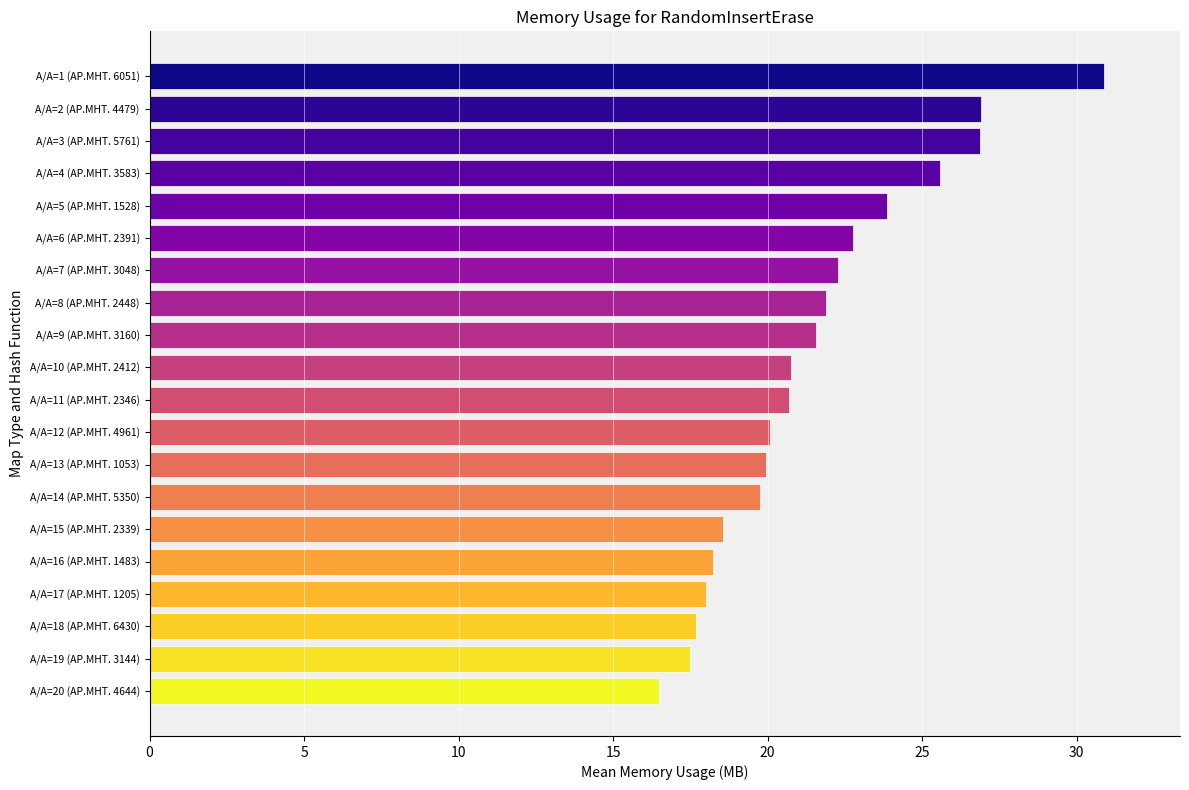

What is the sum of all values?

430.3